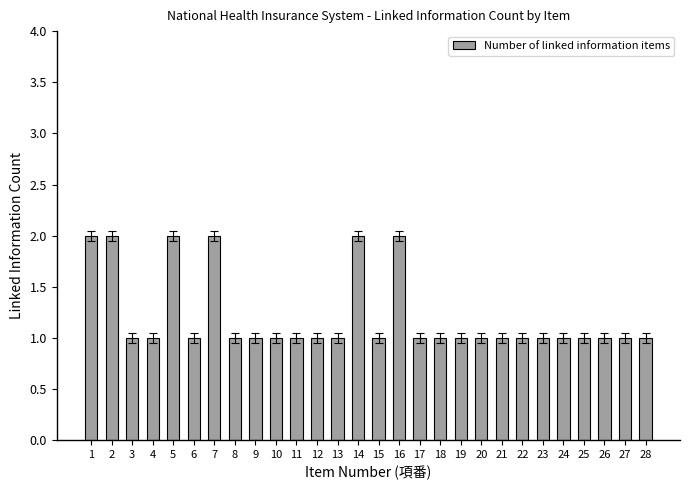

What value does the data have at 9?

1